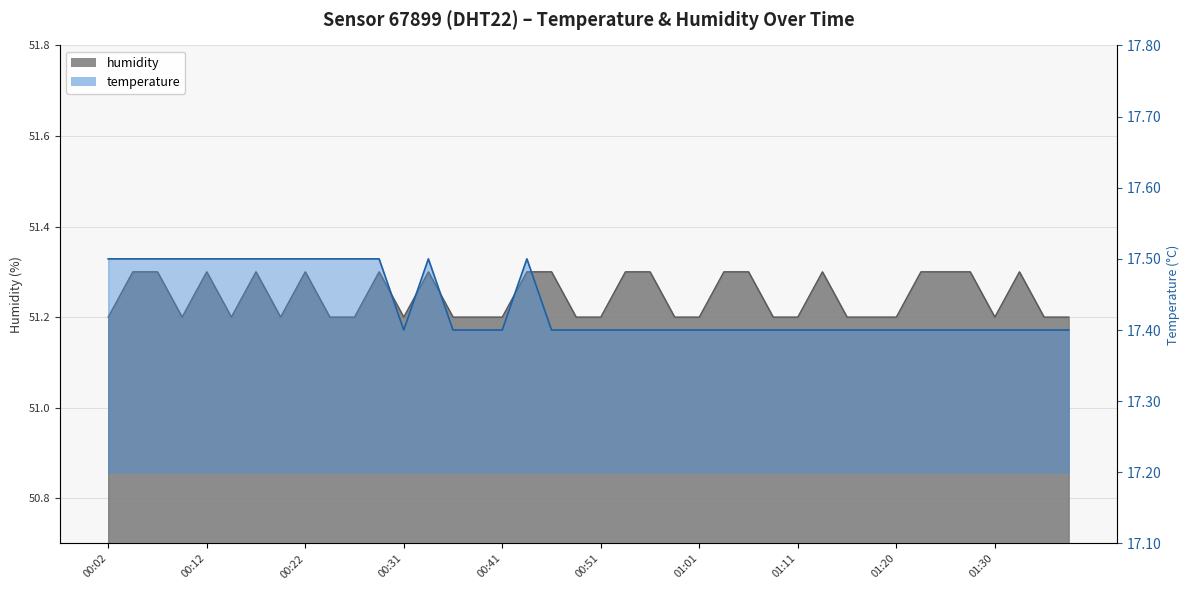

Rank the series by their maximum value, from highest to lowest.

humidity, temperature